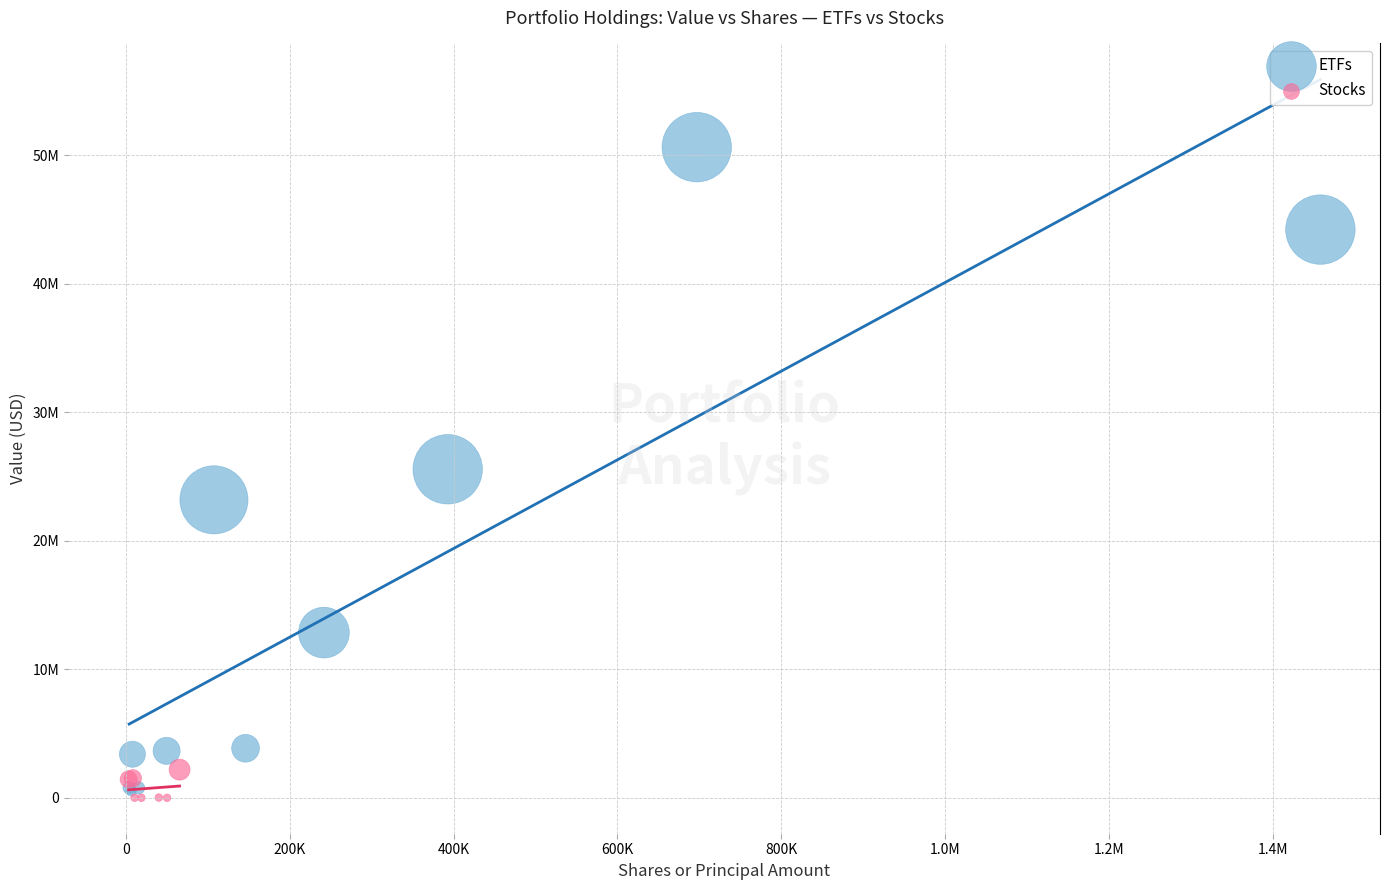

What are all the series names shown in the legend?

ETFs, Stocks